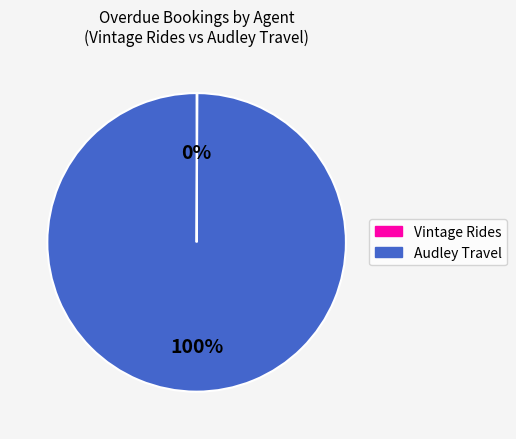

To the nearest percent, what is the difference between the largest and smallest slice percentages?

100%